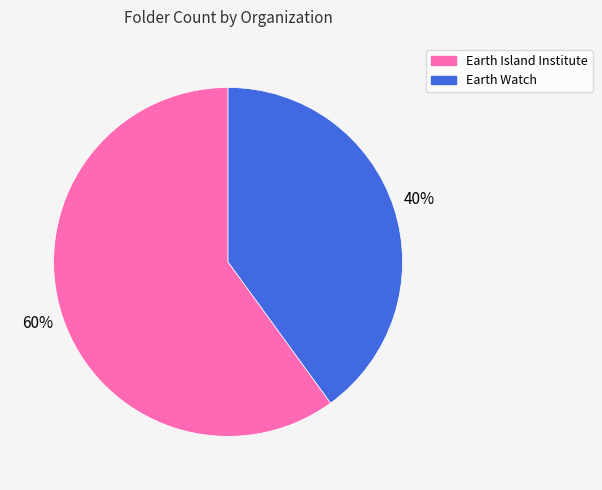

Which category has the smallest portion of the pie?

Earth Watch